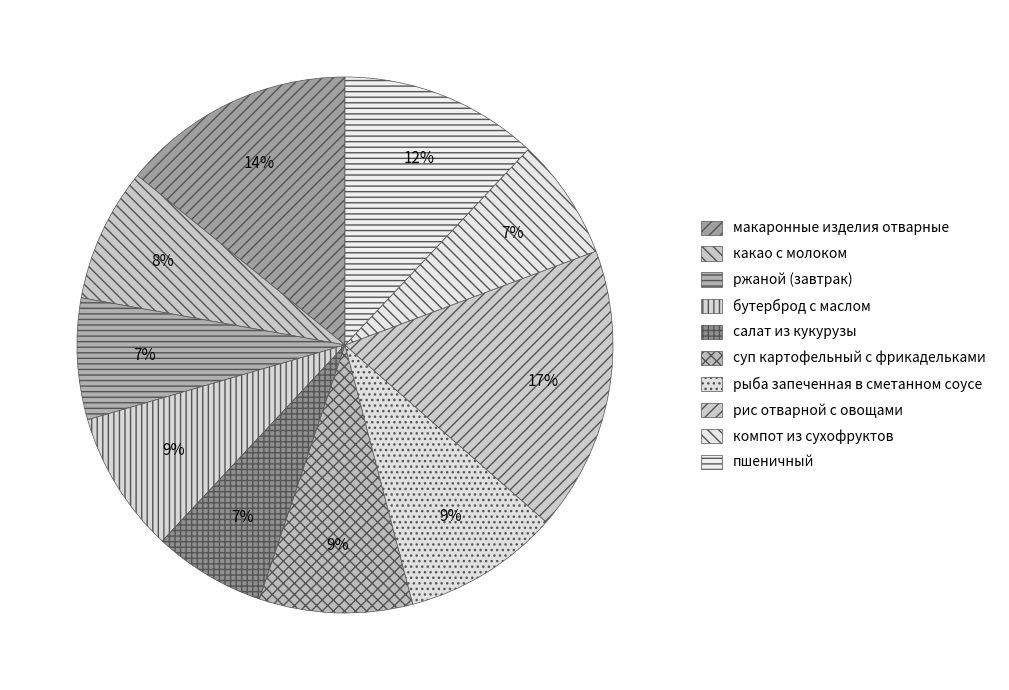

To the nearest percent, what percentage of the pie is рис отварной с овощами?

17%